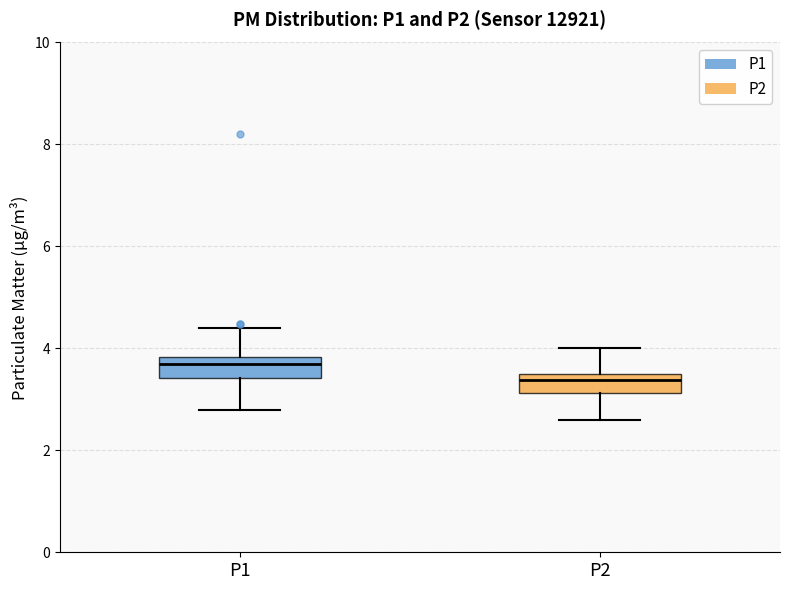

Which box's median line is the highest?

P1